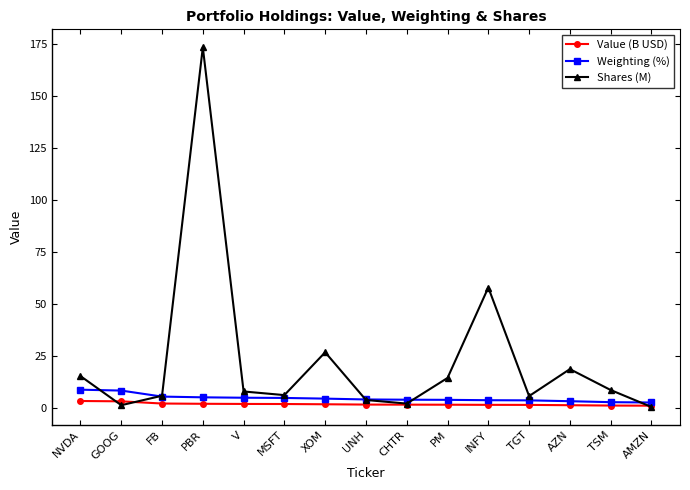

Count the number of categories in the chart.

15